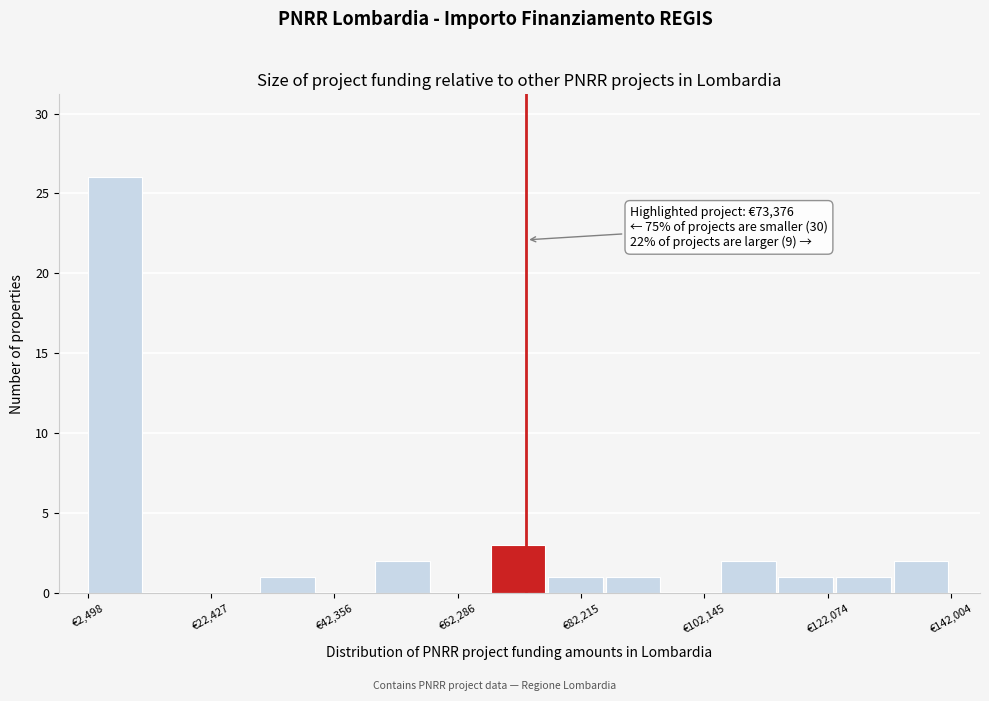

Which range on the x-axis has the tallest bar?

2000 to 12000